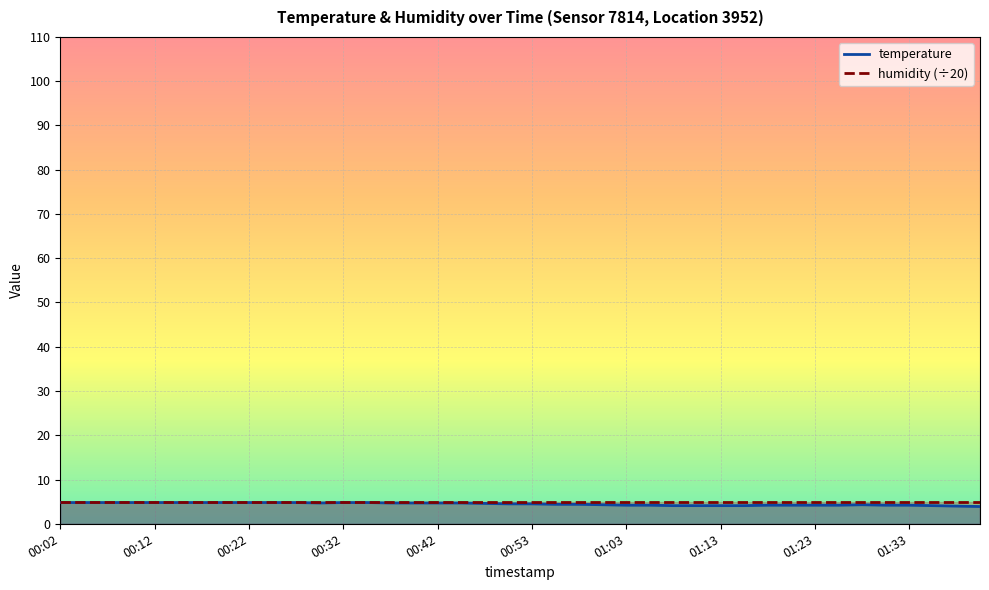

Reading left to right, list all the values displayed in this chart.

4.8	4.8	4.8	4.8	4.8	4.8	4.8	4.8	4.8	4.8	4.8	4.7	4.8	4.8	4.7	4.7	4.7	4.7	4.6	4.5	4.5	4.4	4.4	4.3	4.2	4.2	4.1	4.1	4.1	4.1	4.2	4.2	4.2	4.2	4.3	4.2	4.2	4.1	4.0	3.9